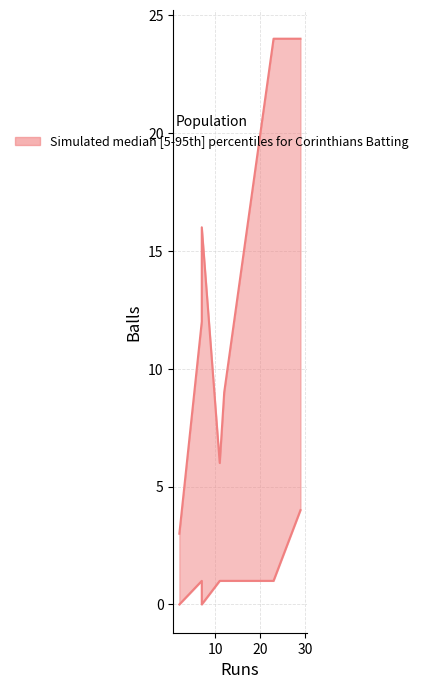

At how many categories does at least one series exceed 3?

6